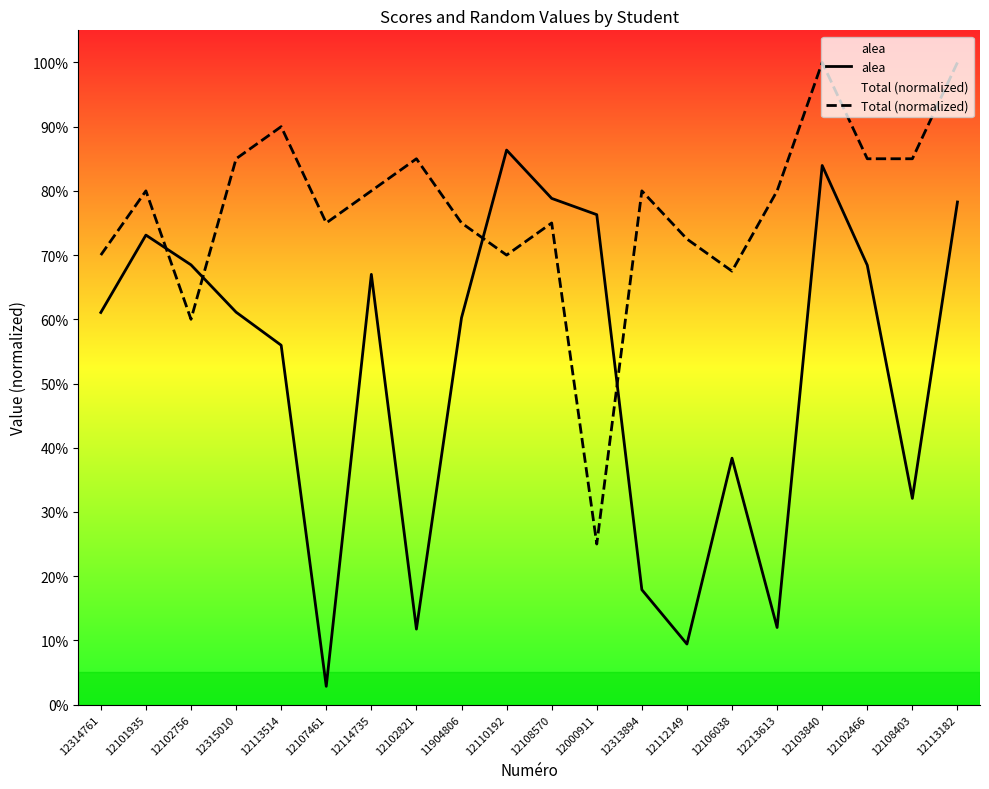

What are all the series names shown in the legend?

alea, Total (normalized)